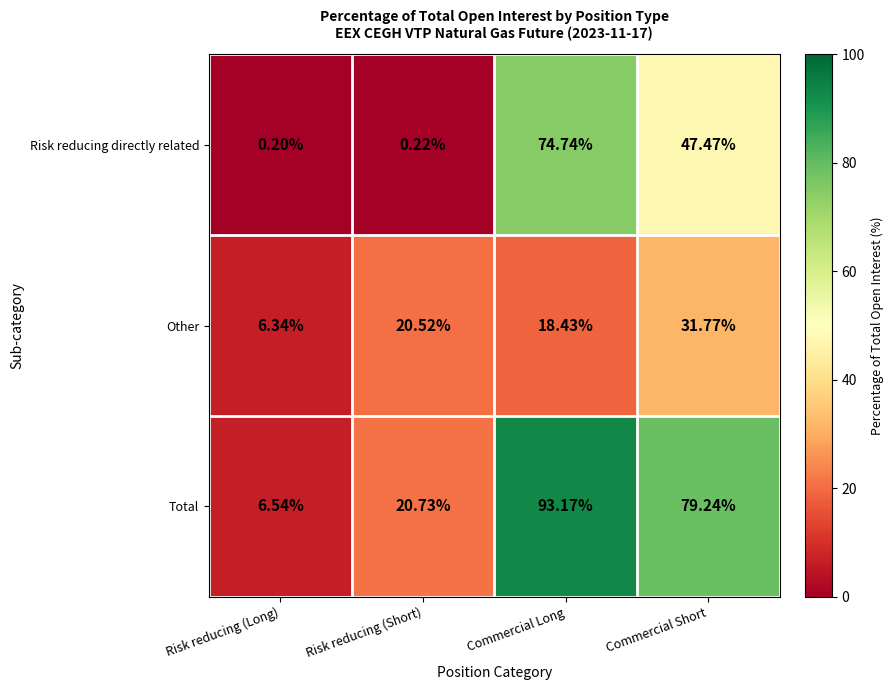

Rank the series by their average value, from highest to lowest.

Total, Risk reducing directly related, Other